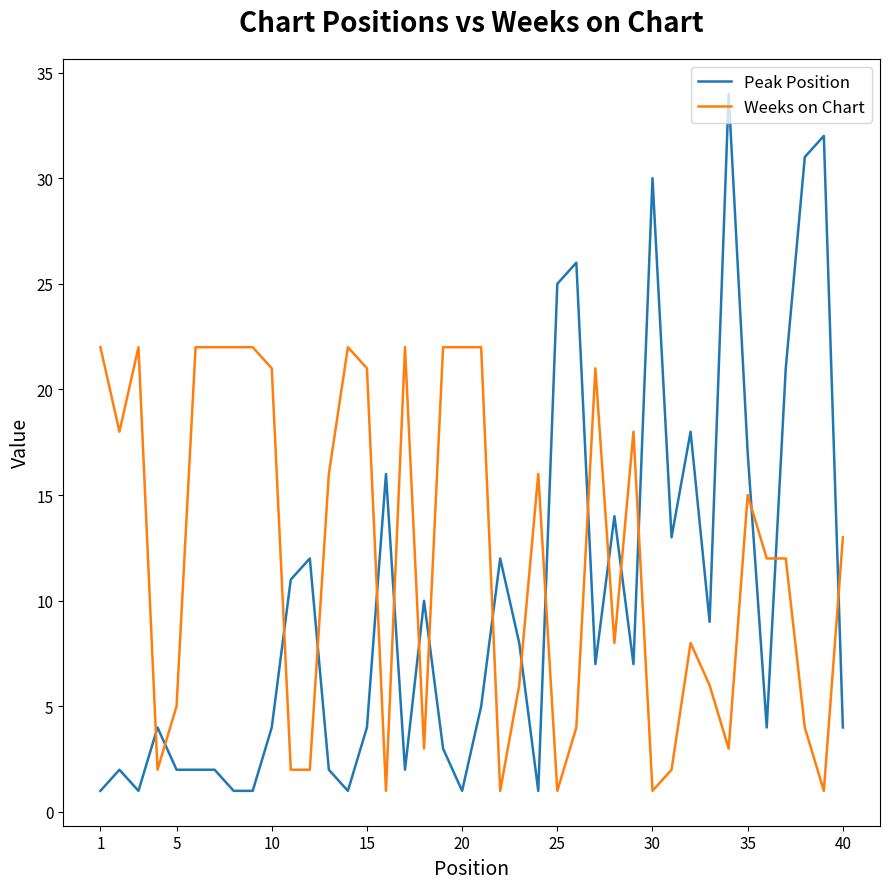

True or false: Weeks on Chart and Peak Position cross at least once.

True